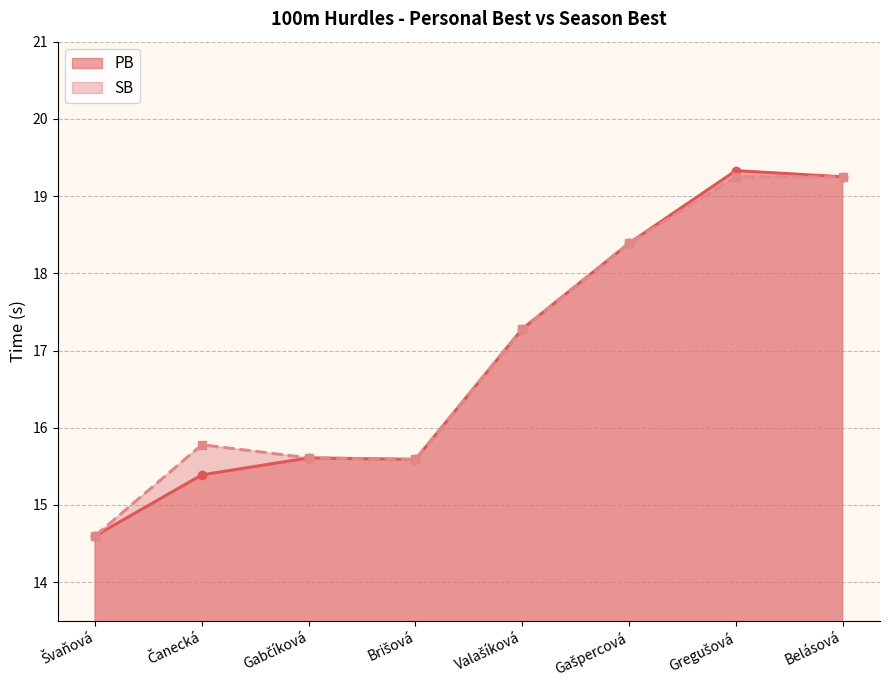

True or false: SB and PB intersect in this chart.

False